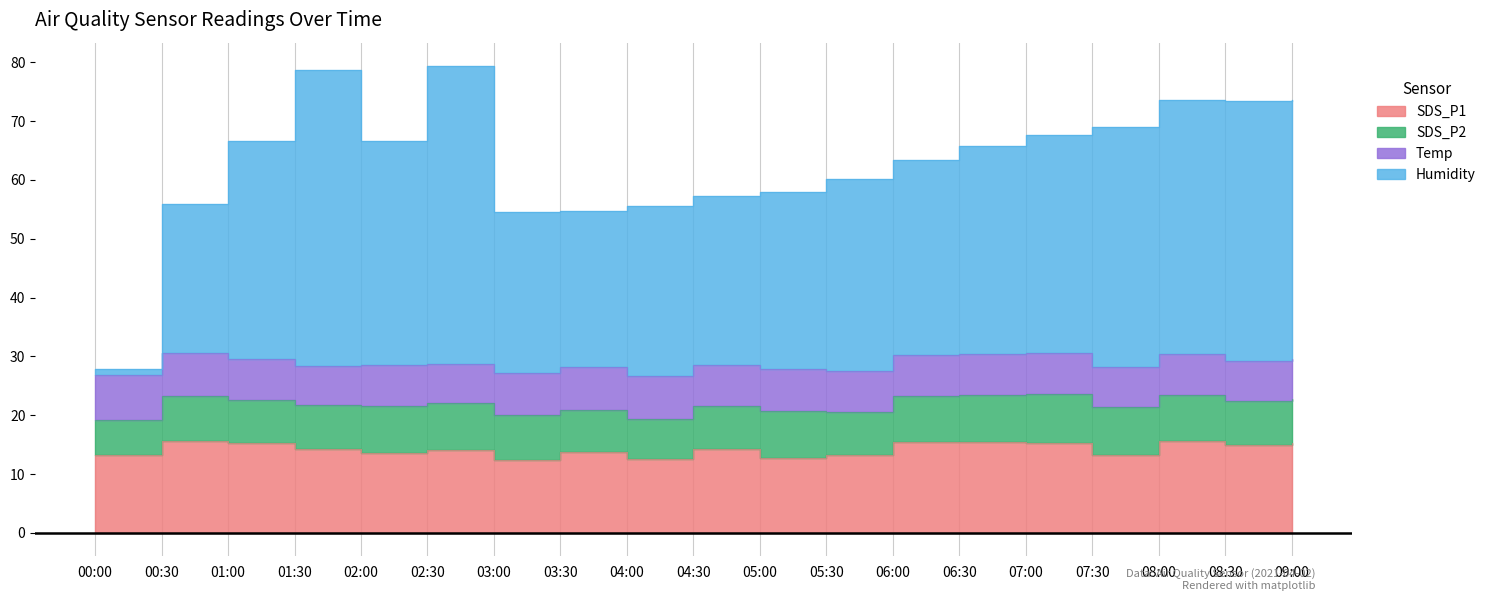

What is the spread (max minus min) of values at 07:30?

55.9